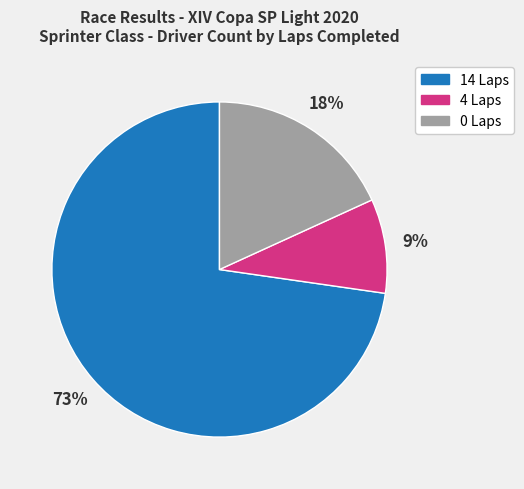

To the nearest percent, what is the average slice percentage?

33%